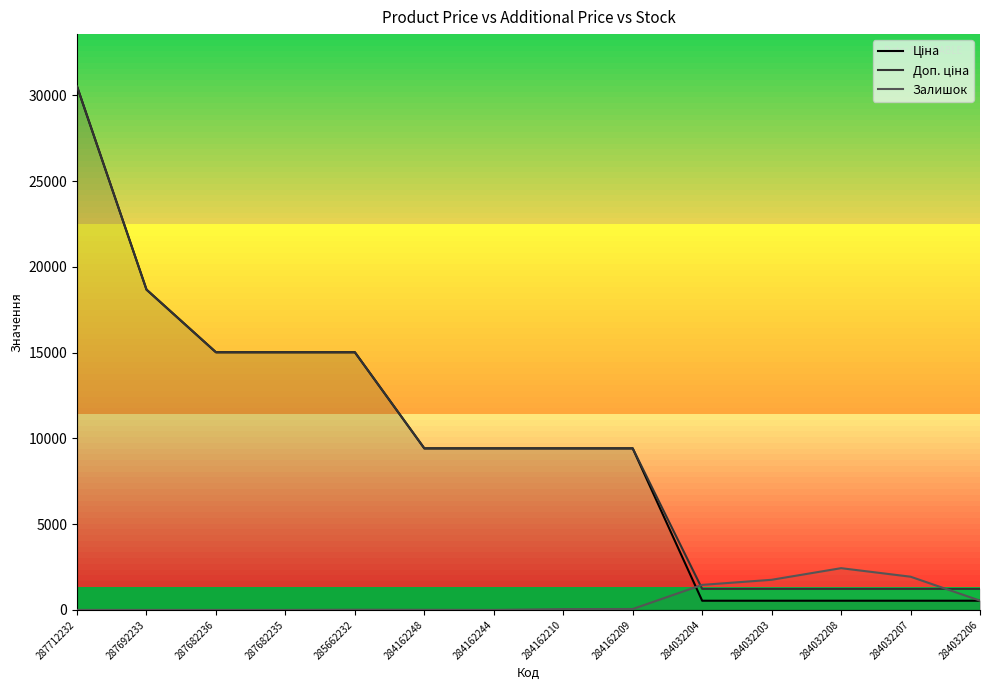

Is it true that Ціна equals 6717.8 at 285662232?

False